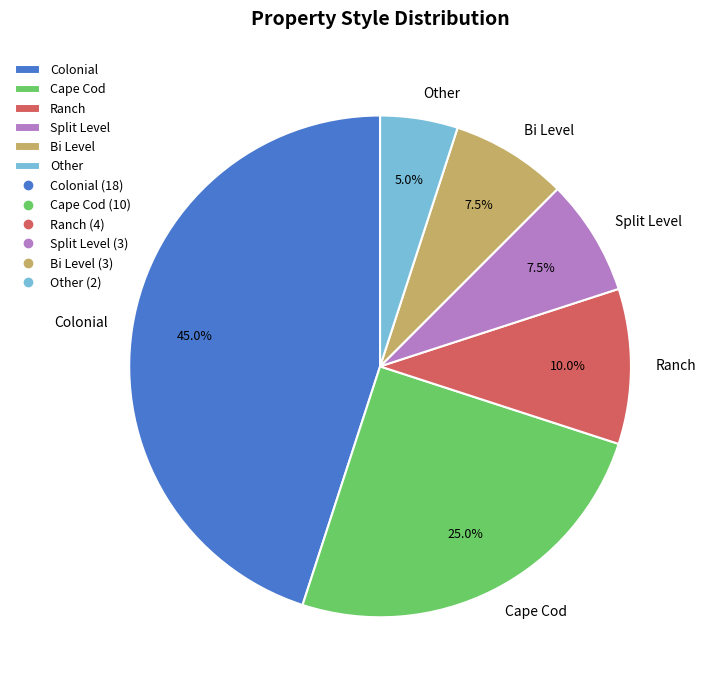

Count the number of slices in the pie.

6